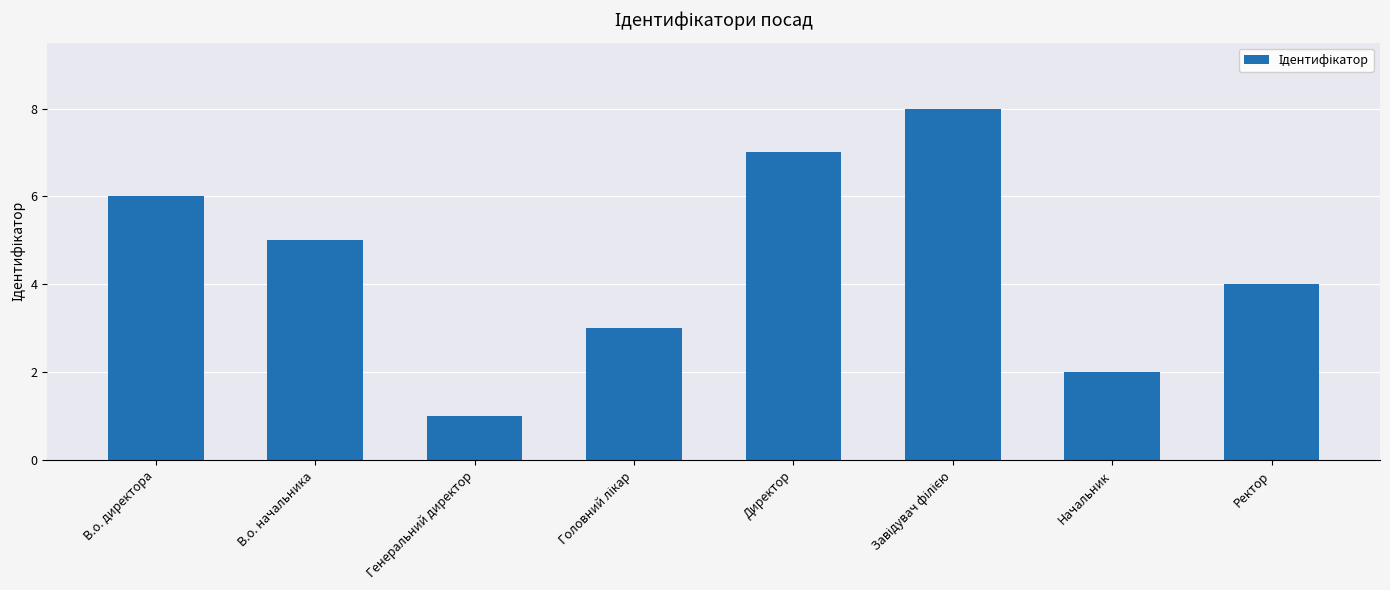

How many distinct data groups are displayed?

1